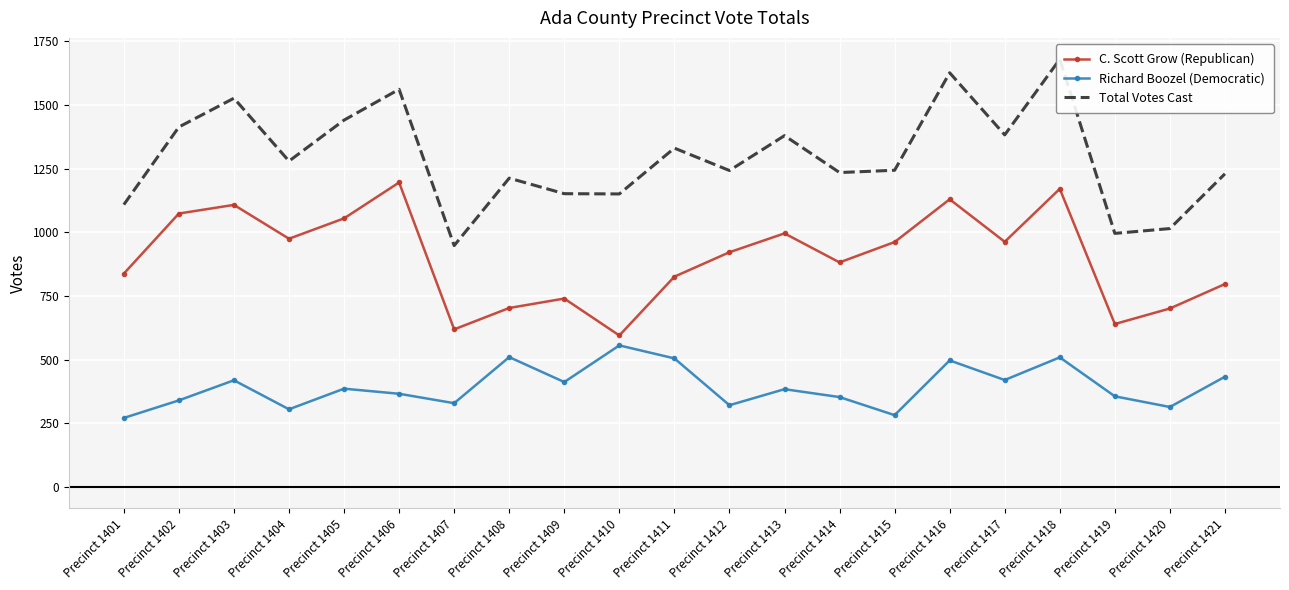

How many values in the Total Votes Cast series are below 1244?

10